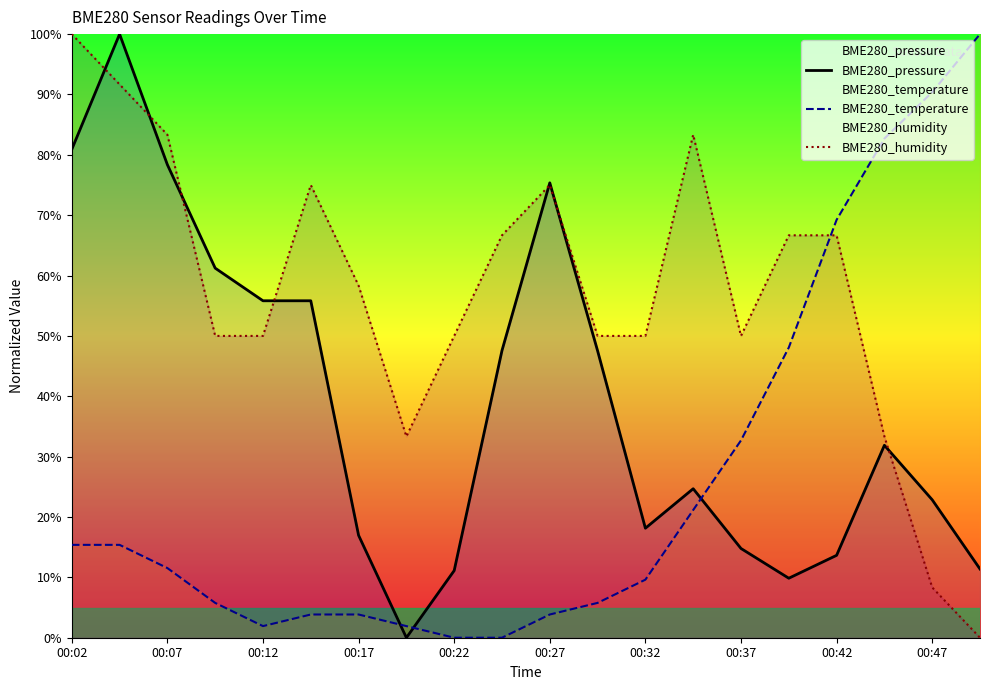

True or false: BME280_pressure and BME280_temperature intersect in this chart.

True